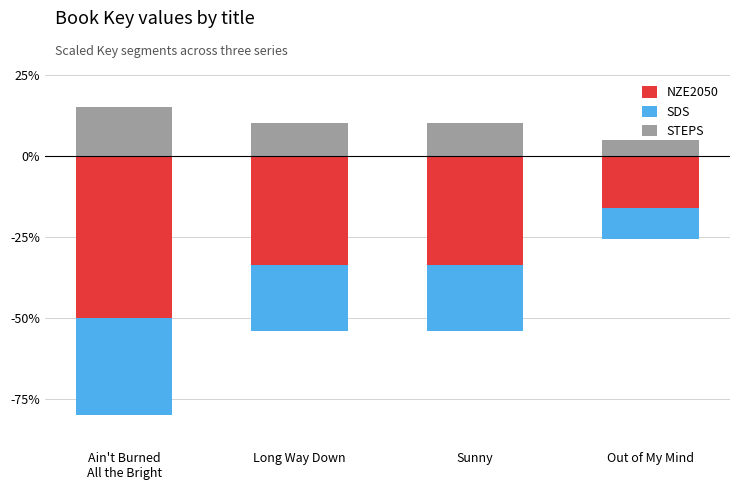

List the series in order of their peak value, lowest first.

NZE2050, SDS, STEPS